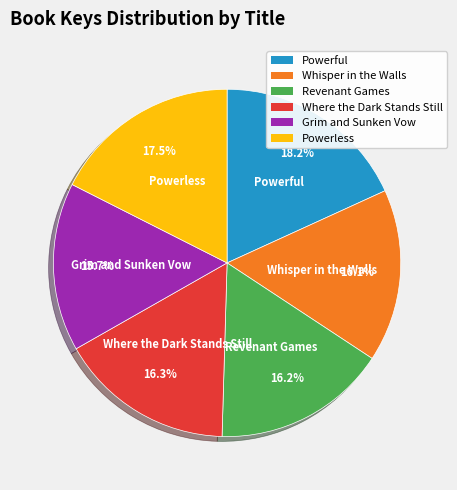

Is the sum of Whisper in the Walls and Powerful greater than half?

No